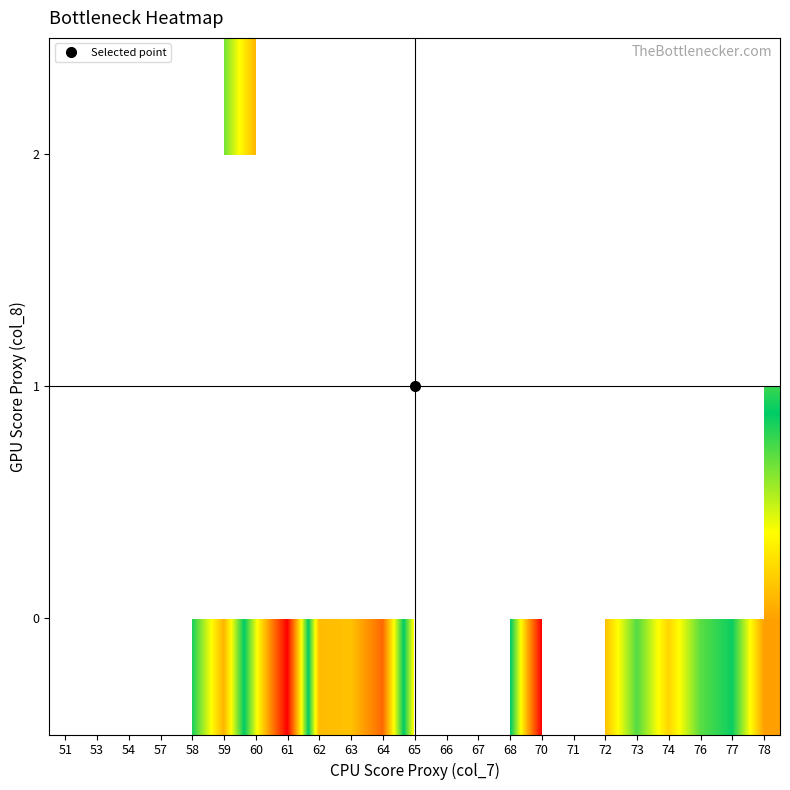

Between 53 and 62, which is larger?

62